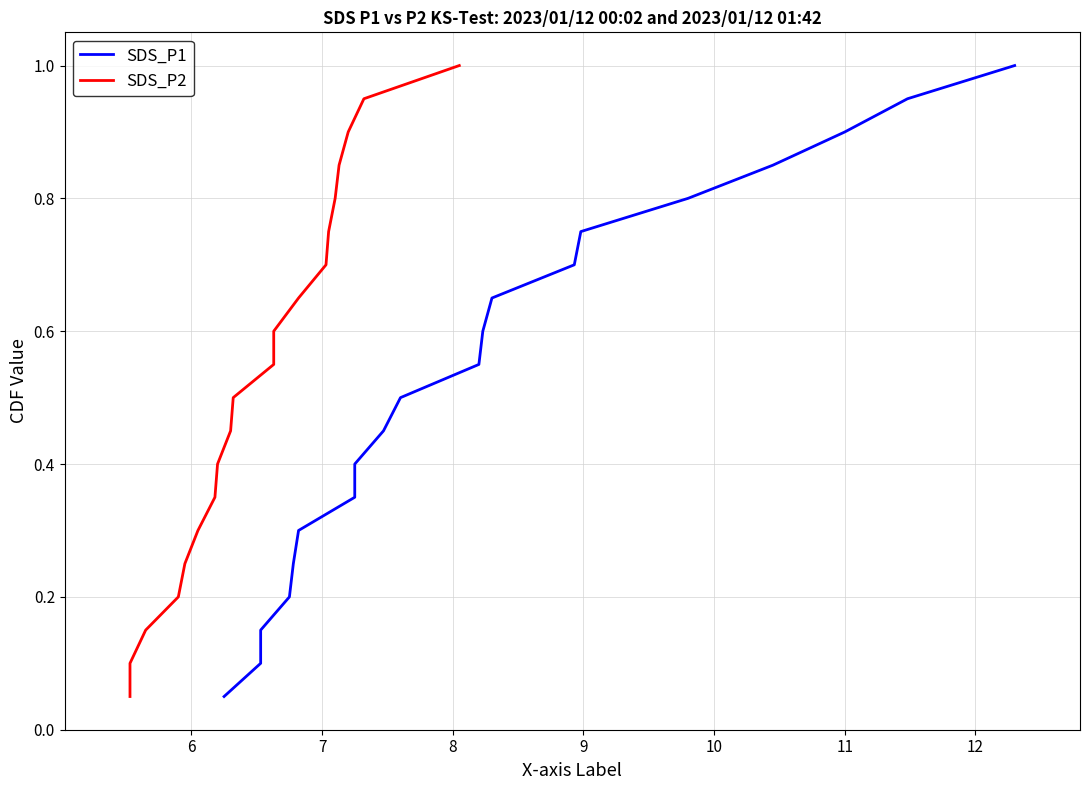

How many lines are shown in the chart?

2